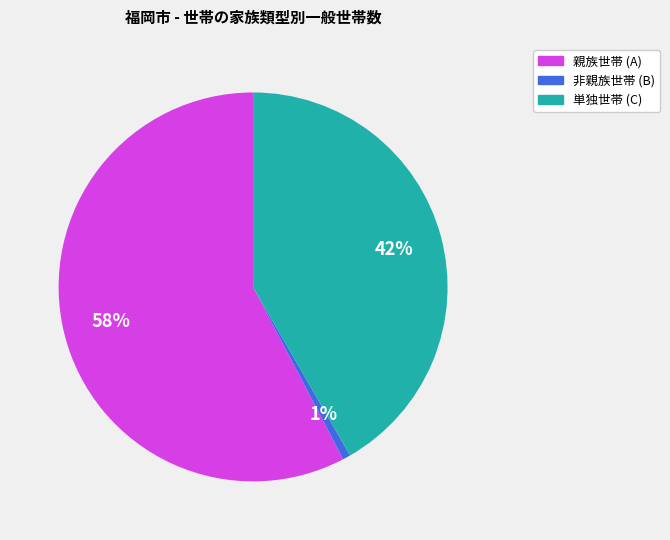

Do 親族世帯 (A) and 非親族世帯 (B) together represent more than half of the pie?

Yes